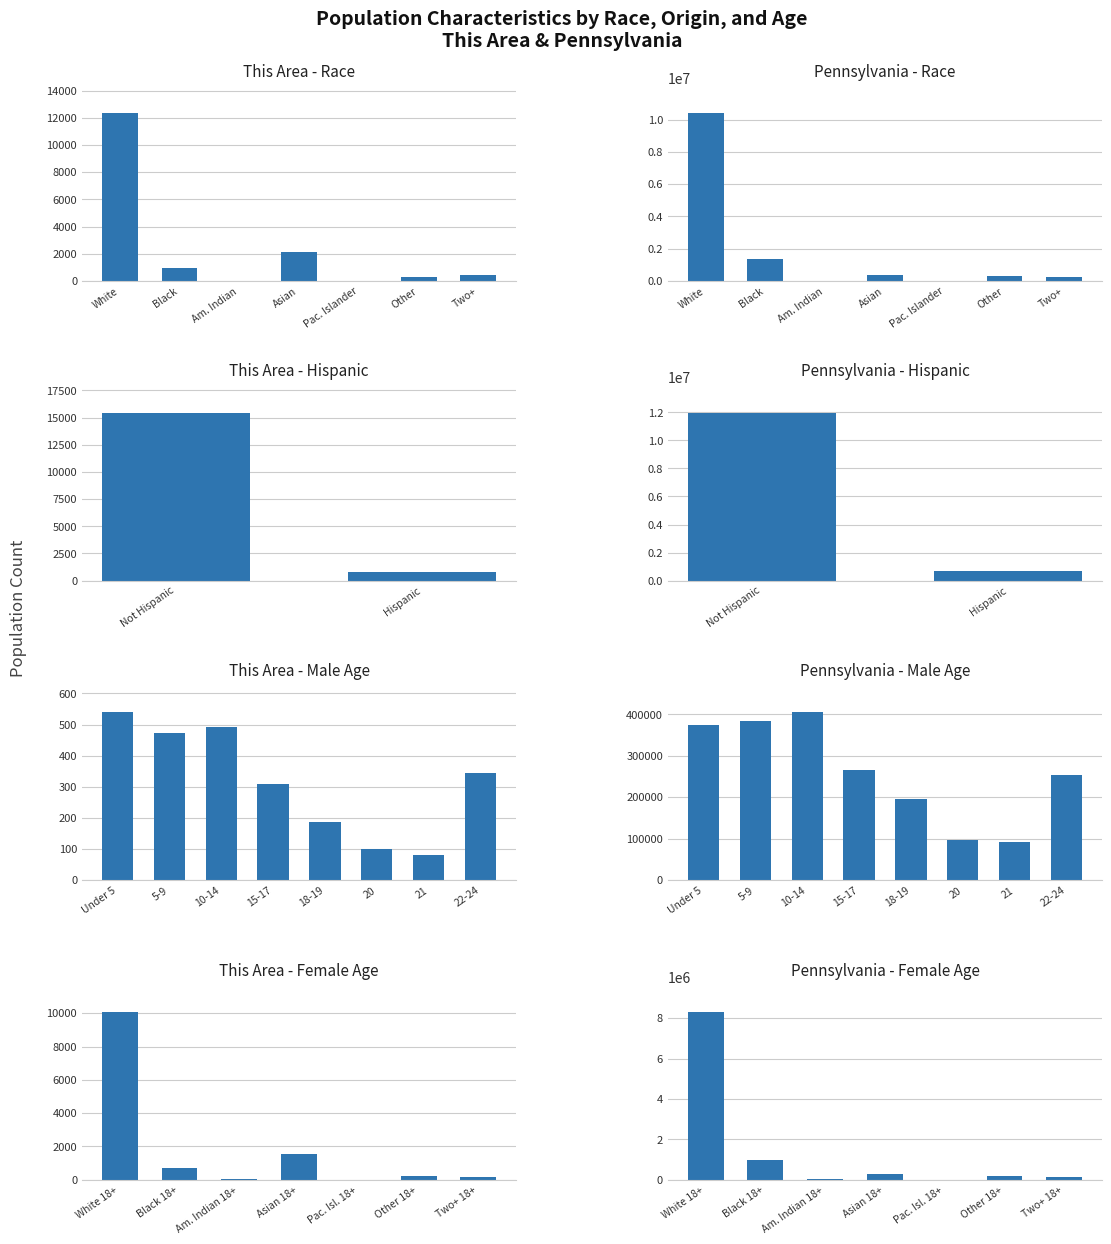

What is the sum of all This Area values?

16269